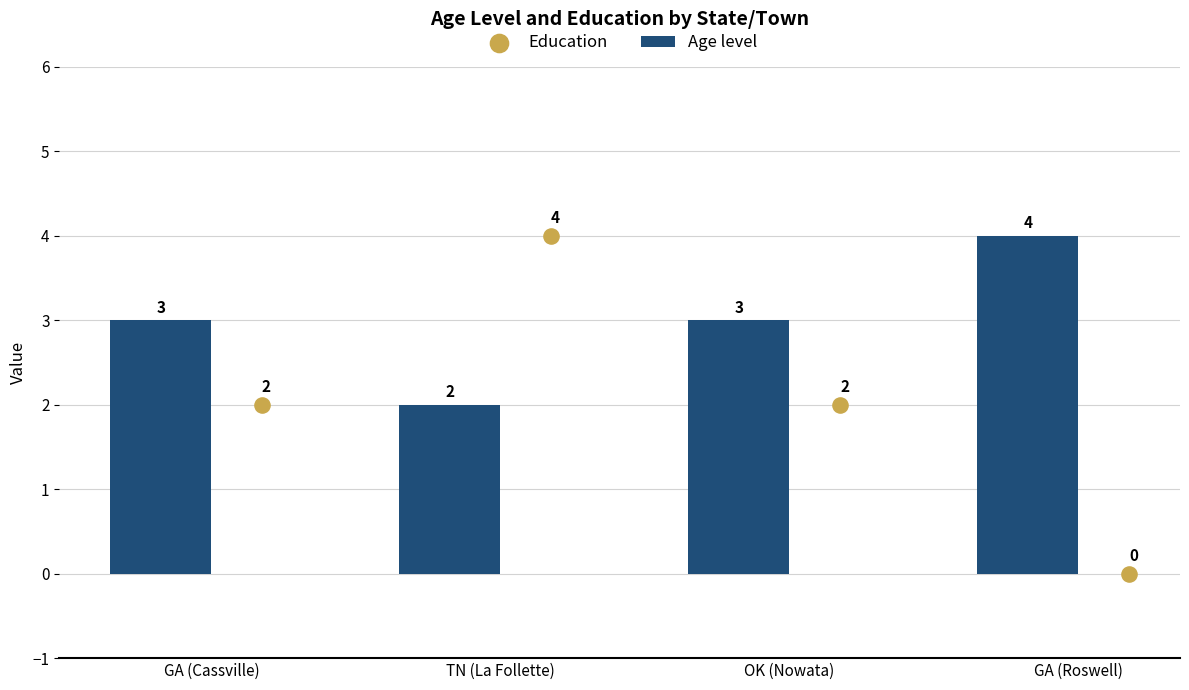

Count the Age level values in the range 3 to 4.

3